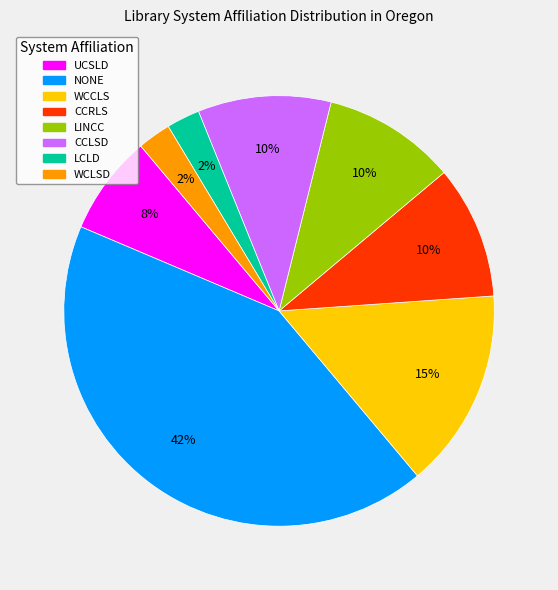

Which slice is the largest?

NONE